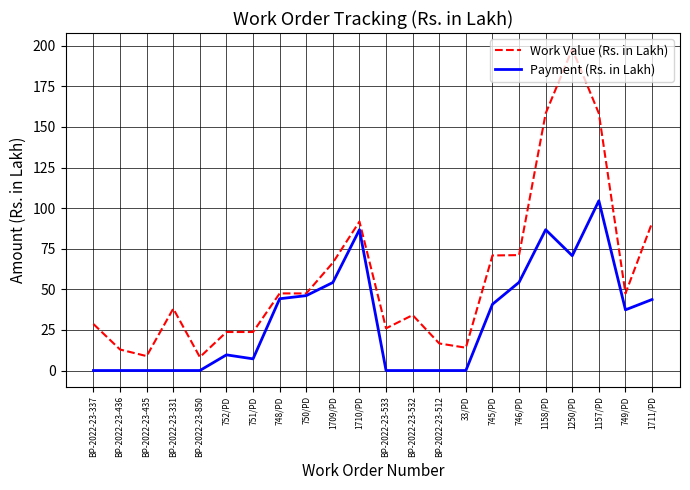

What is the difference between the maximum and minimum values in the Payment (Rs. in Lakh) series?

104.6